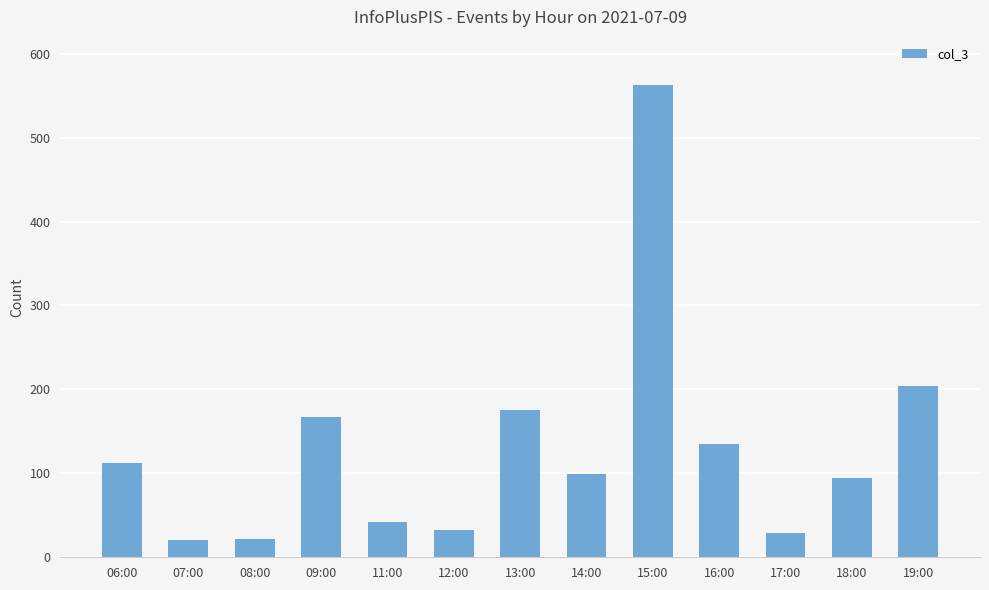

How many categories are shown in the chart?

13